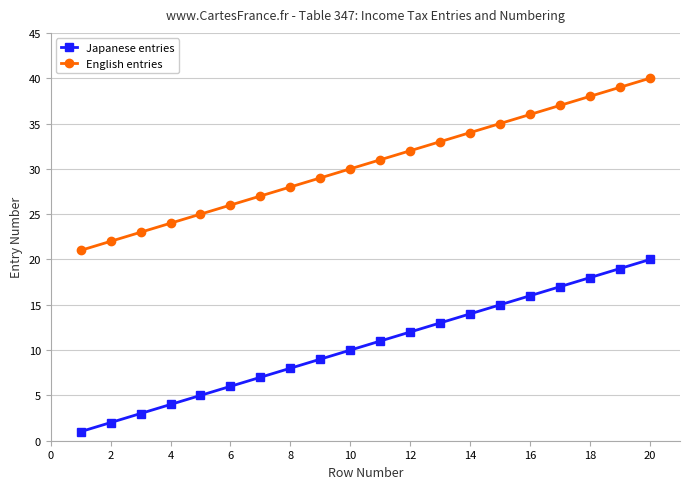

Rank the series by their average value, from lowest to highest.

Japanese entries, English entries